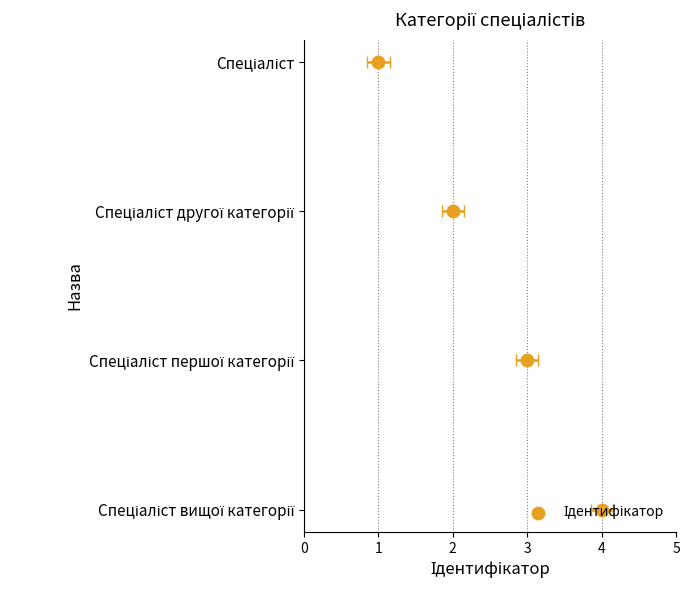

What is the change in value from 1 to 3?

+2